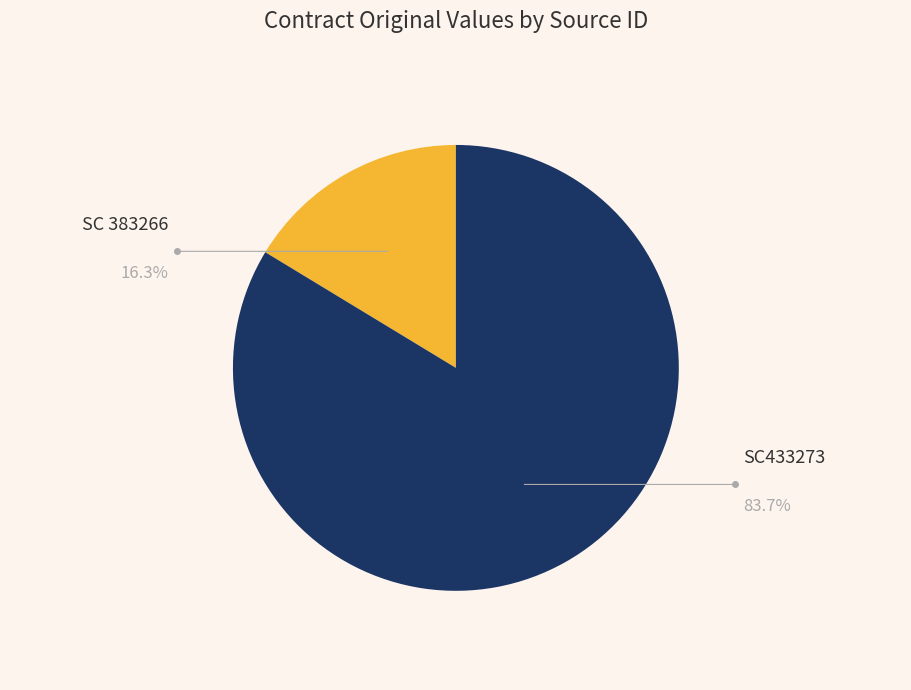

Is the sum of SC433273 and SC 383266 greater than half?

Yes